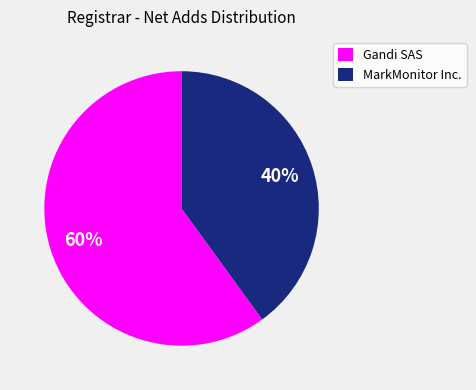

To the nearest percent, what is the average slice percentage?

50%